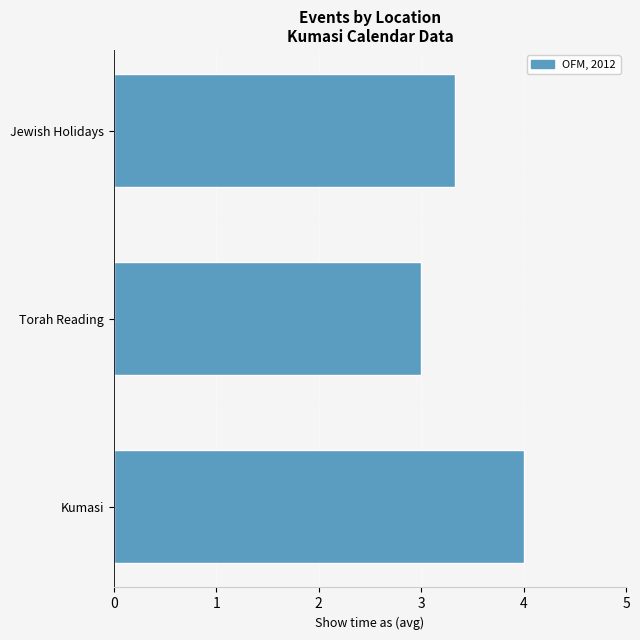

What is the difference between the maximum and minimum values?

1.0